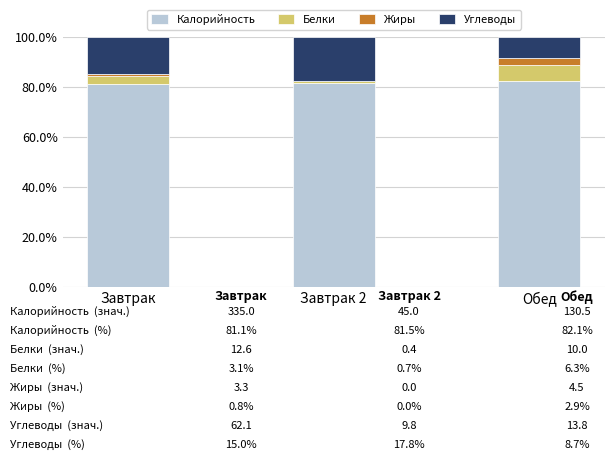

The value of Калорийность at Завтрак is 81.1. True or false?

True